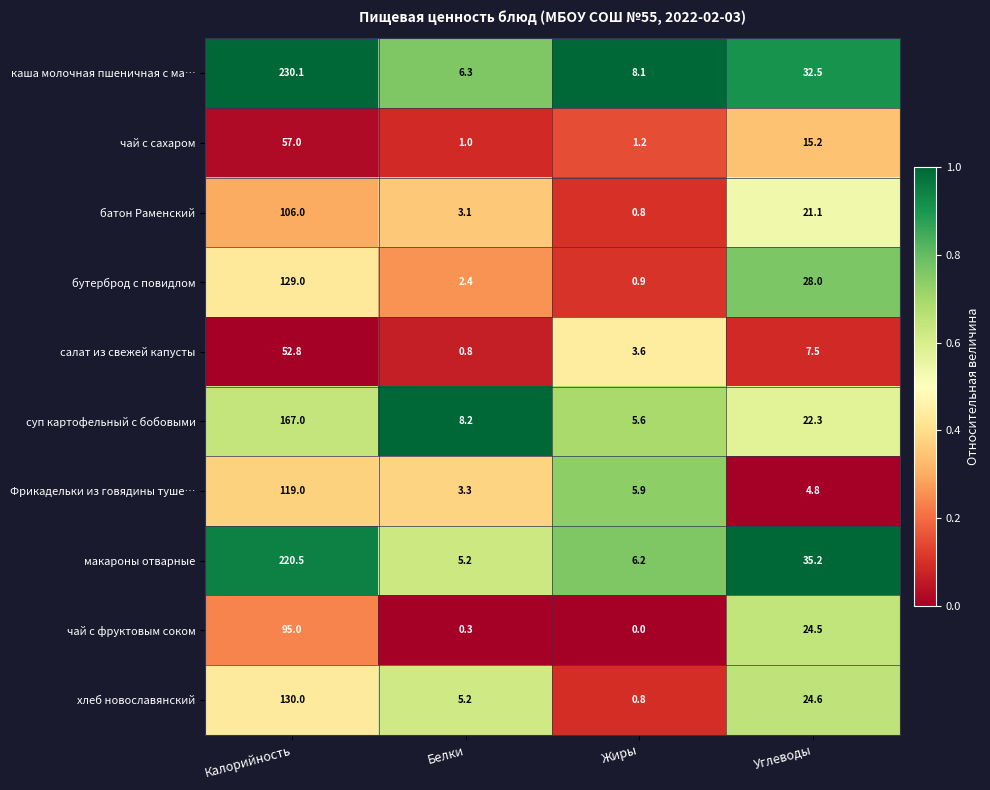

At which category is the sum across all series the highest?

Калорийность